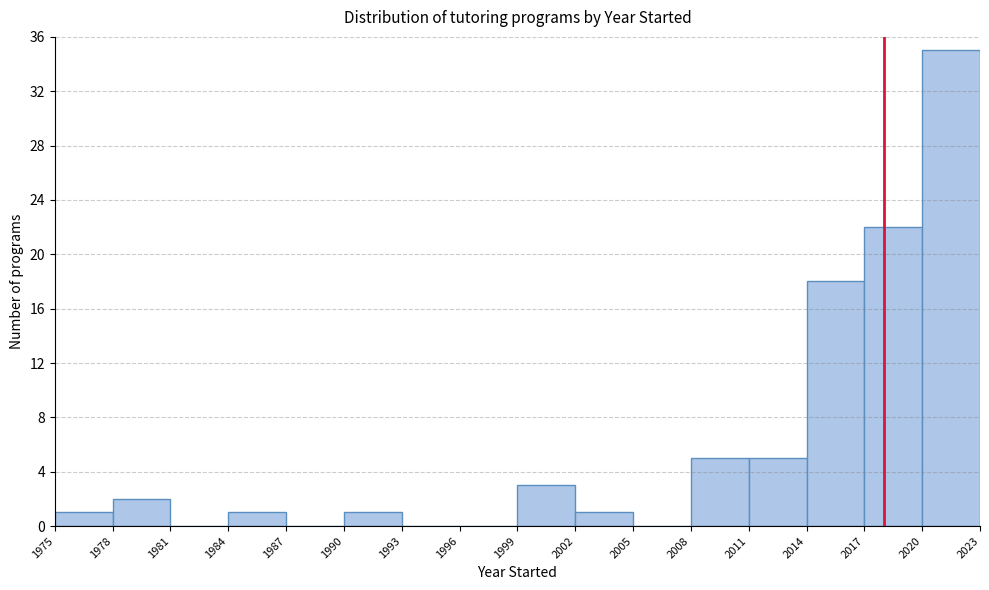

Which range on the x-axis has the tallest bar?

2020 to 2023